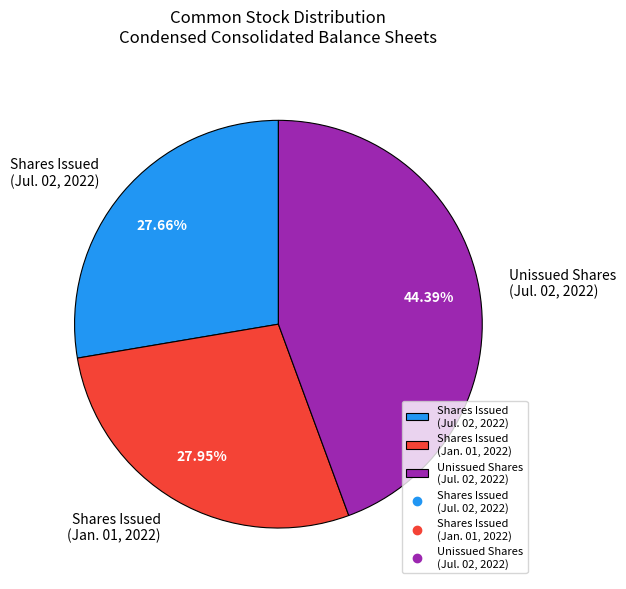

Which has a higher value, Unissued Shares (Jul. 02, 2022) or Shares Issued (Jan. 01, 2022)?

Unissued Shares (Jul. 02, 2022)